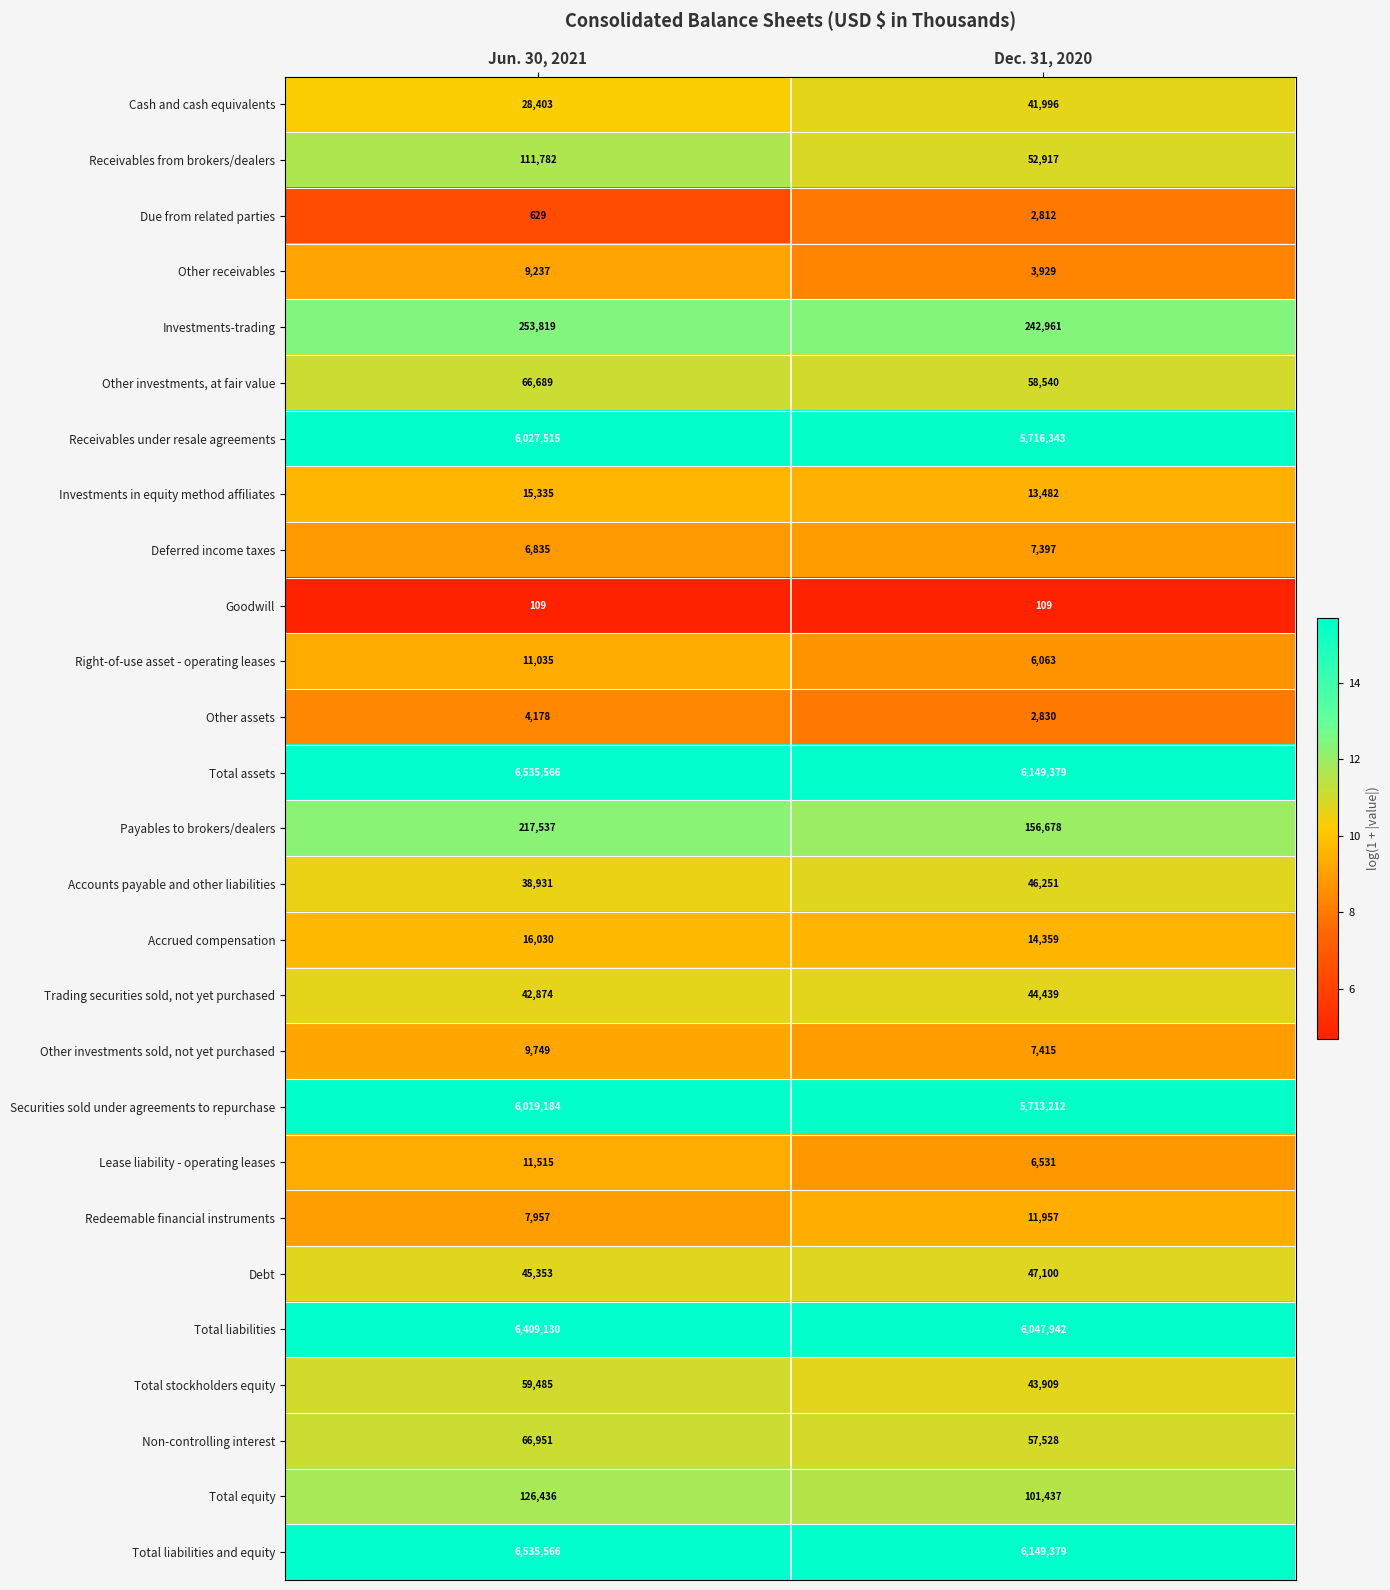

How many series are shown in this chart?

27